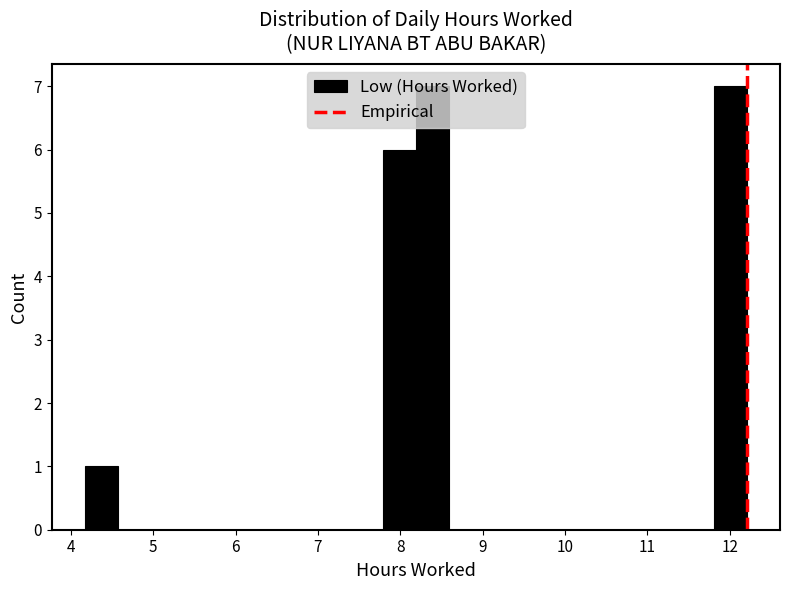

How tall is the bar that spans 8.2 to 8.6 on the x-axis? Neither the bar edges nor the heights are printed on the chart, so give them approximately, as read against the axes.

7